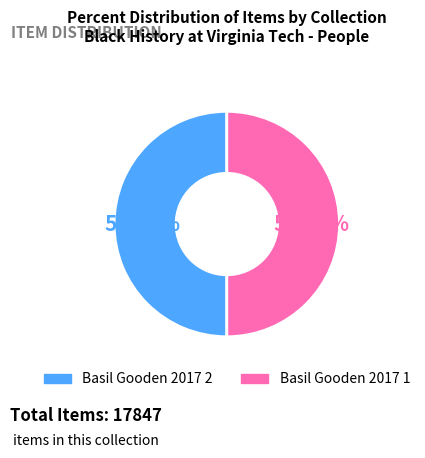

Does Basil Gooden 2017 2 account for over 50% of the chart?

Yes